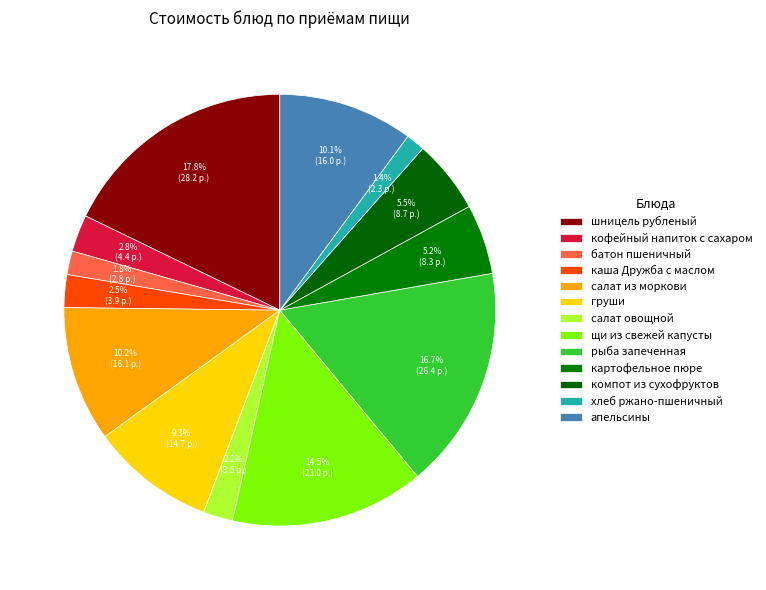

What portion of the pie excludes рыба запеченная?

83.3%